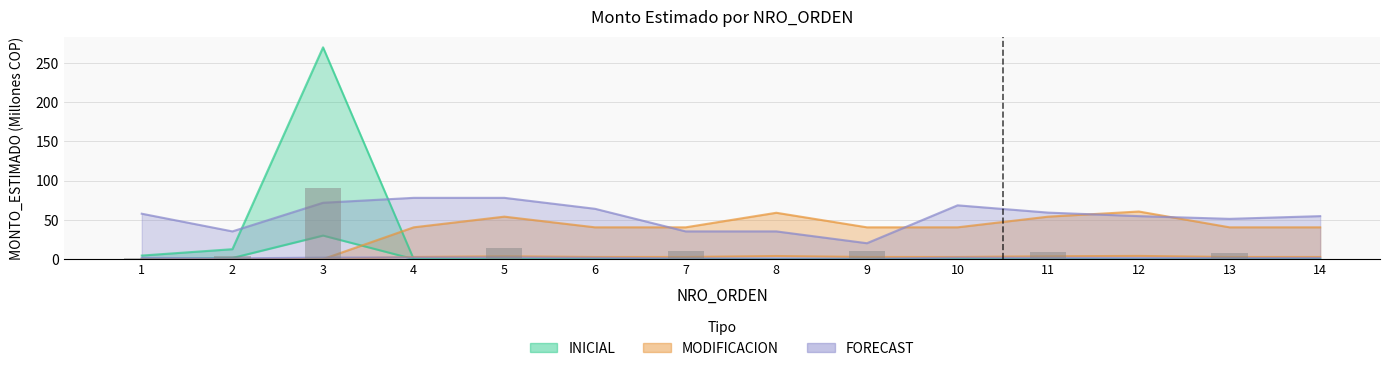

Which label corresponds to the largest value in the chart?

3